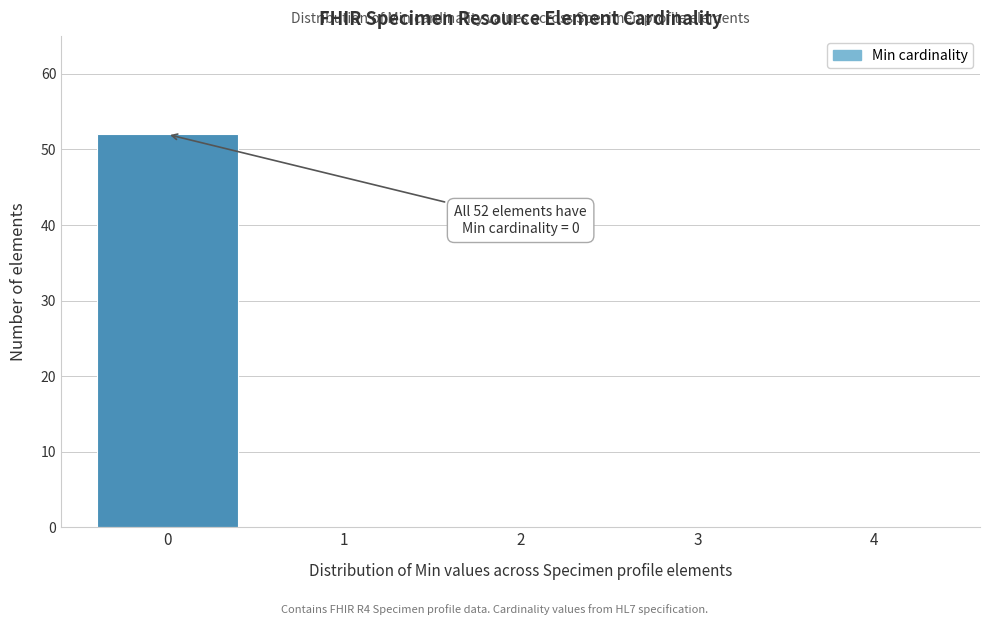

Reading right to left, what are all the values shown in this chart?

4=0	3=0	2=0	1=0	0=52